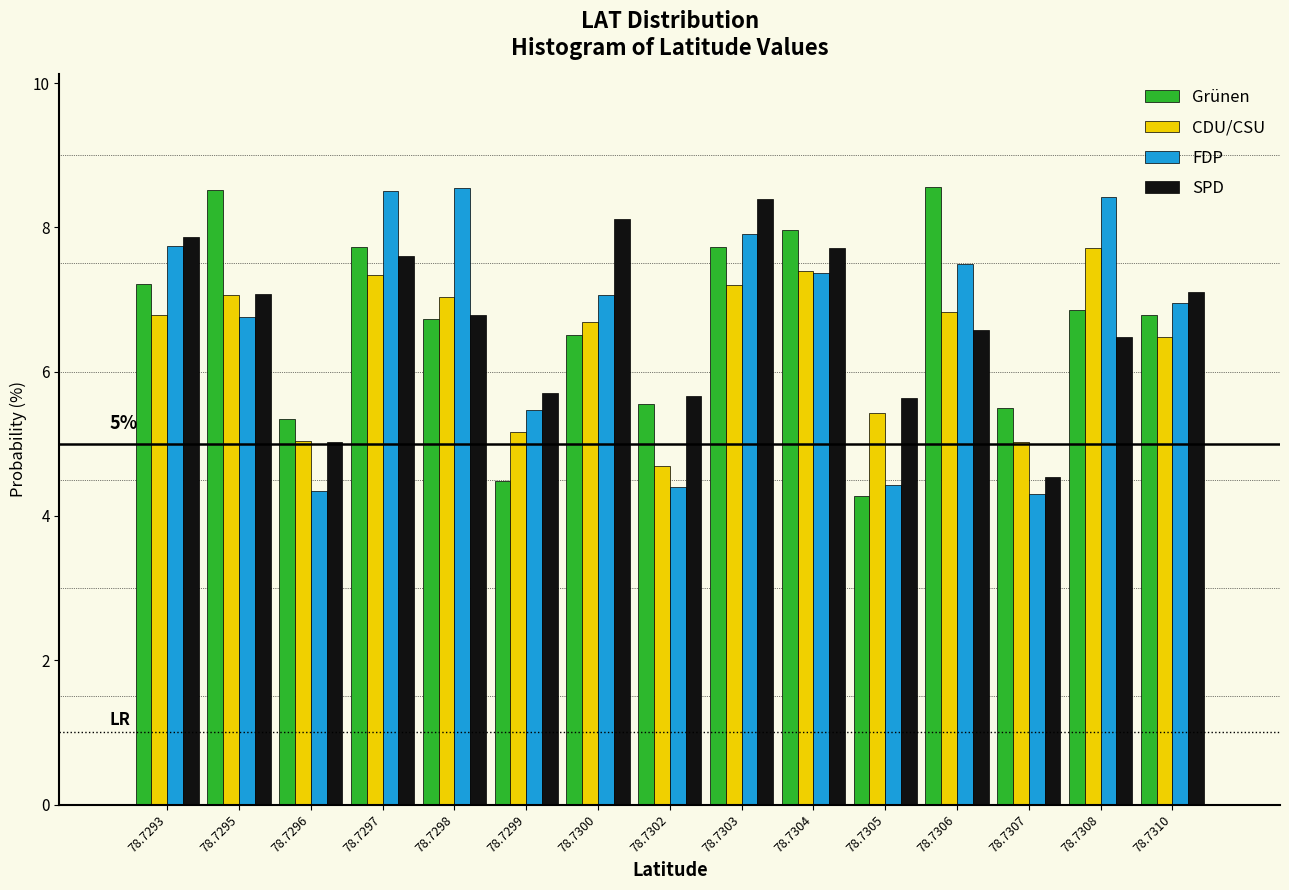

What is the average value of the Grünen series?

6.6